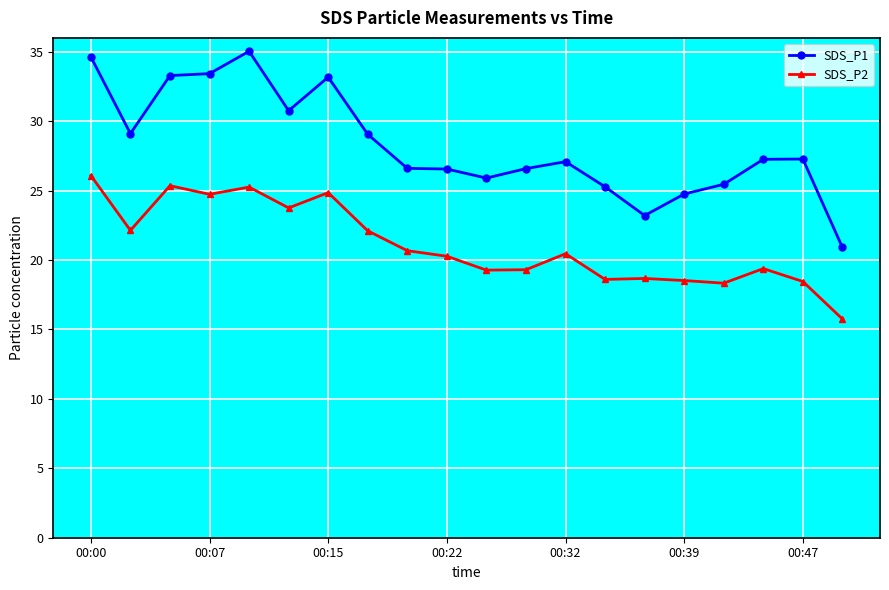

True or false: SDS_P1 has more than 2 interior local peaks.

True